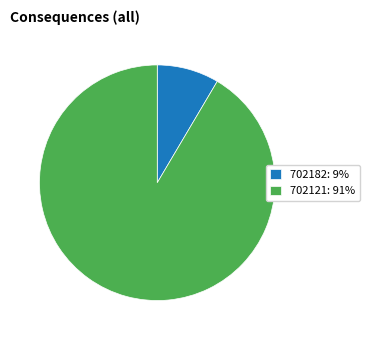

Which slice is the largest?

702121